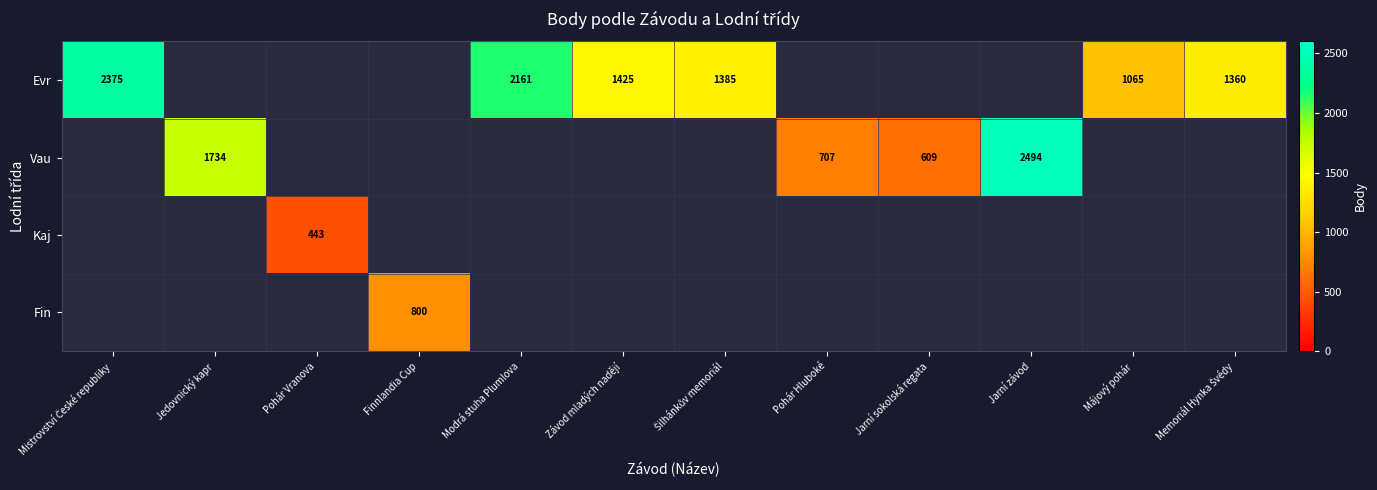

The Evr series shows 2161 at Modrá stuha Plumlova. True or false?

True